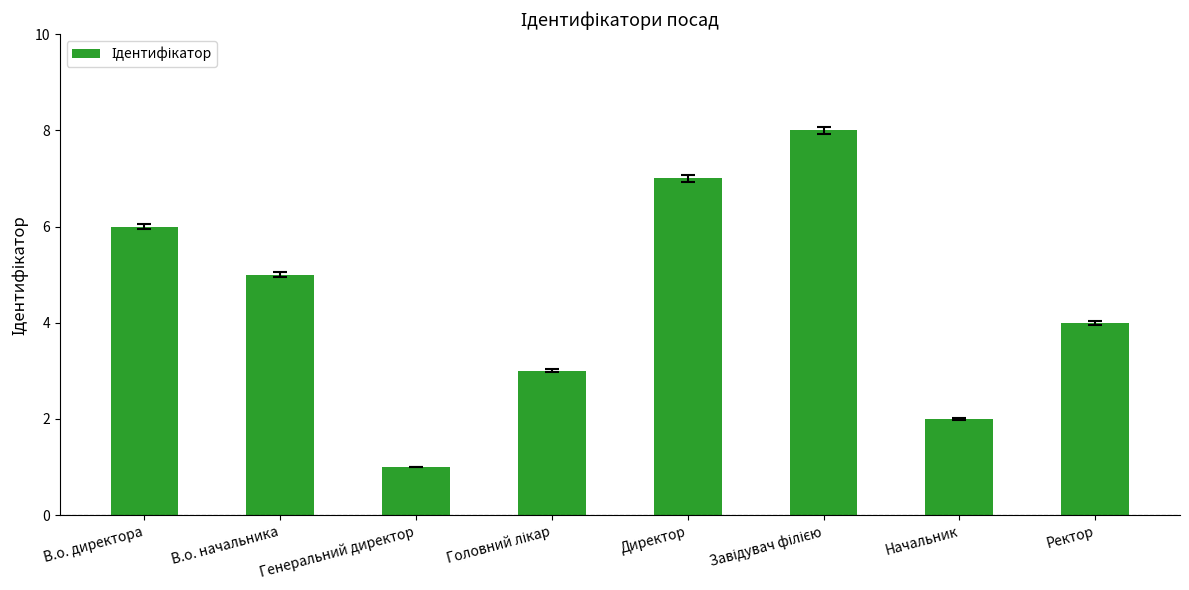

Which has a higher value, Директор or В.о. директора?

Директор